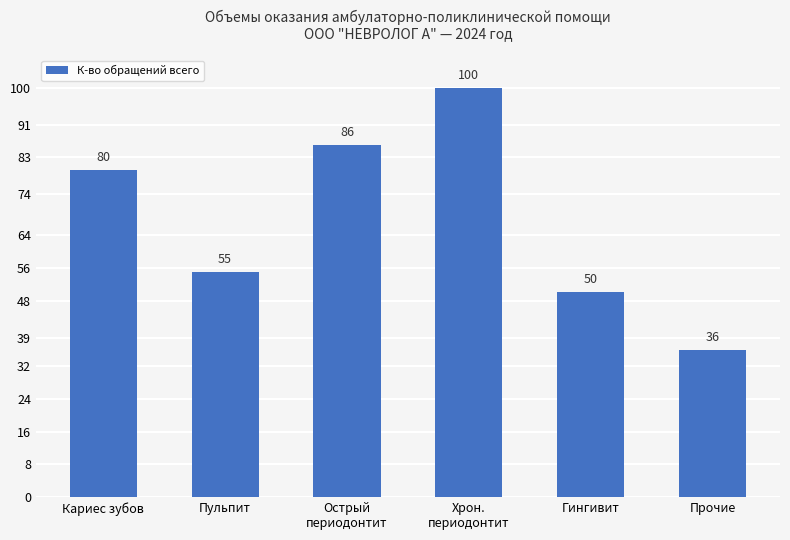

How many categories are shown in the chart?

6